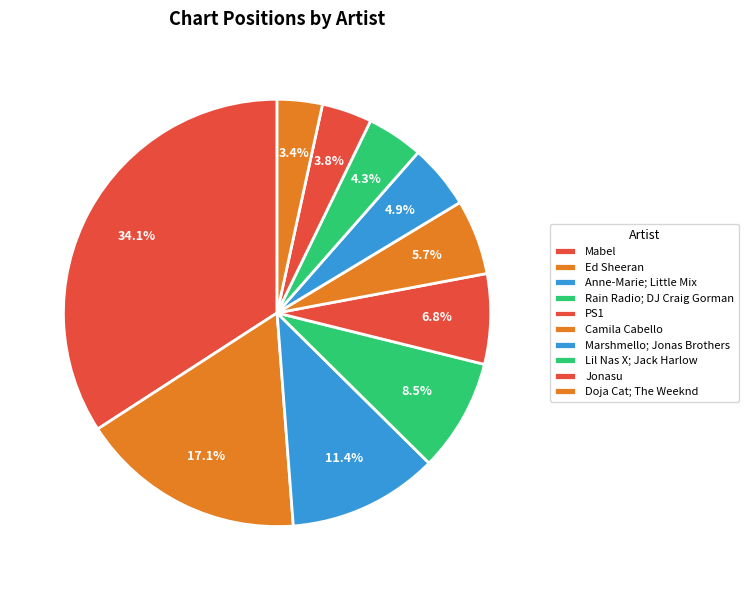

What percentage do Anne-Marie; Little Mix and Rain Radio; DJ Craig Gorman together represent?

19.9%